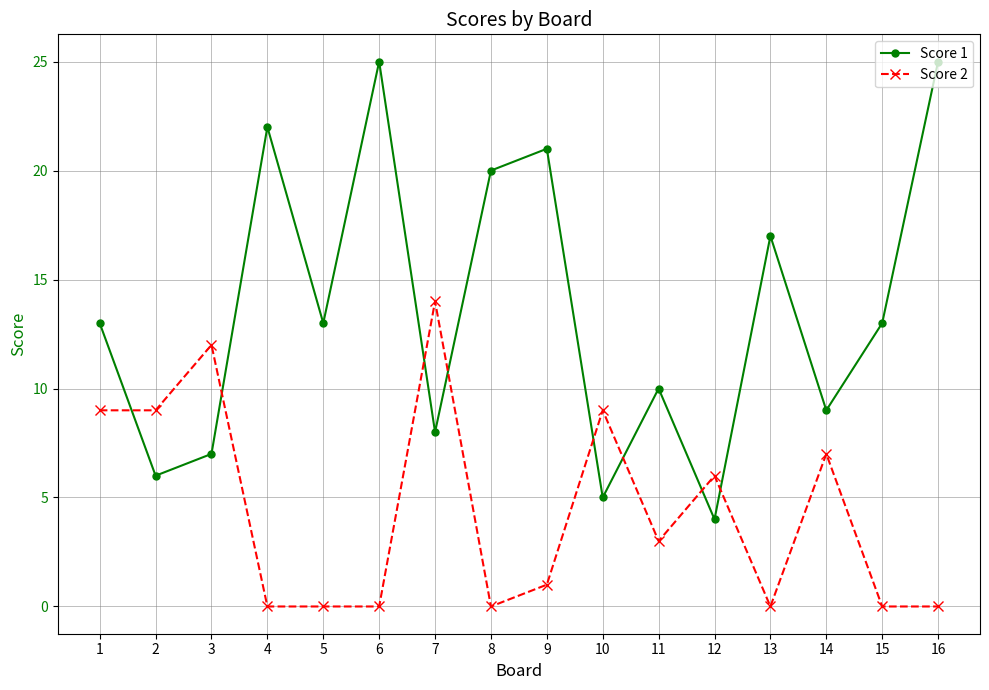

What is the difference between the highest and lowest values at 10?

4